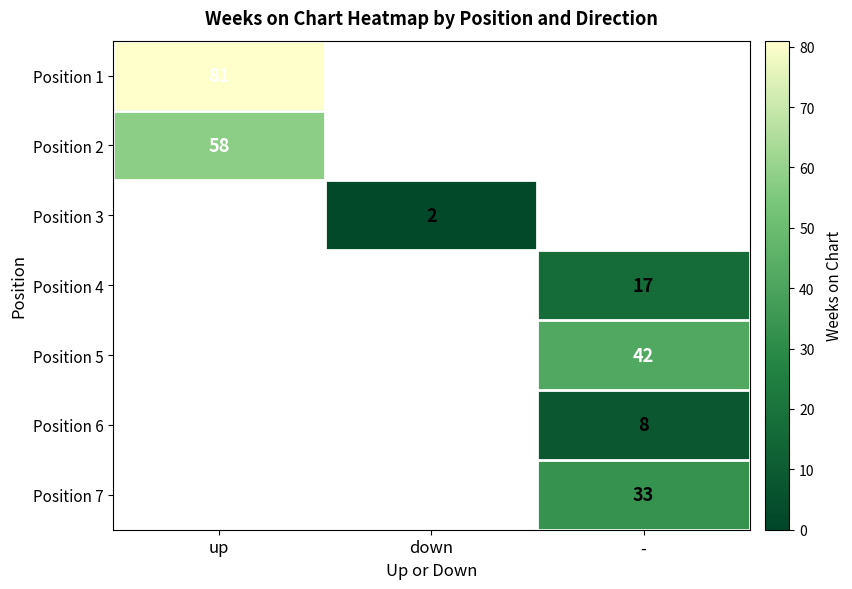

The value of Position 3 at down is 2. True or false?

True